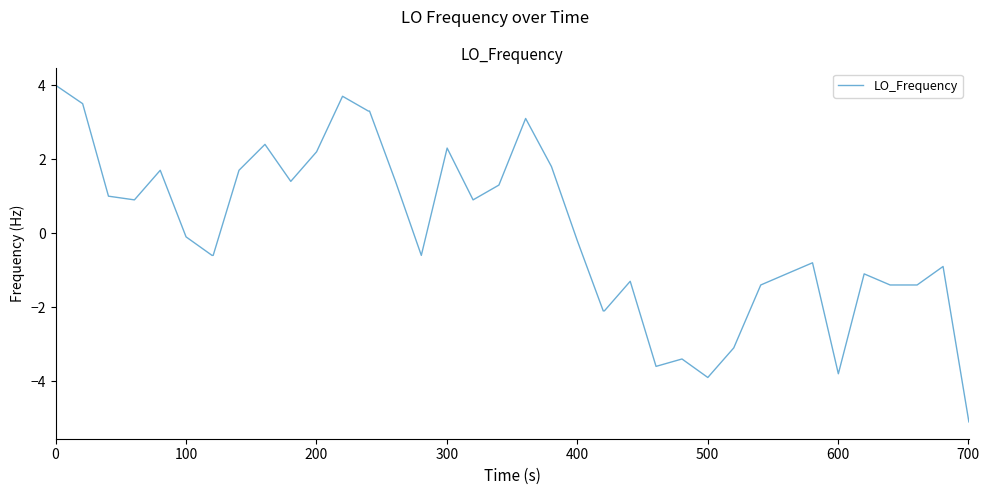

Reading left to right, what are all the values shown in this chart?

4.0	3.5	1.0	0.9	1.7	-0.1	-0.6	-0.6	1.7	2.4	1.4	2.2	3.7	3.3	3.3	1.4	-0.6	2.3	0.9	1.3	3.1	1.8	-0.2	-2.1	-2.1	-1.3	-3.6	-3.4	-3.9	-3.1	-1.4	-1.1	-0.8	-3.8	-1.1	-1.4	-1.4	-1.4	-0.9	-5.1